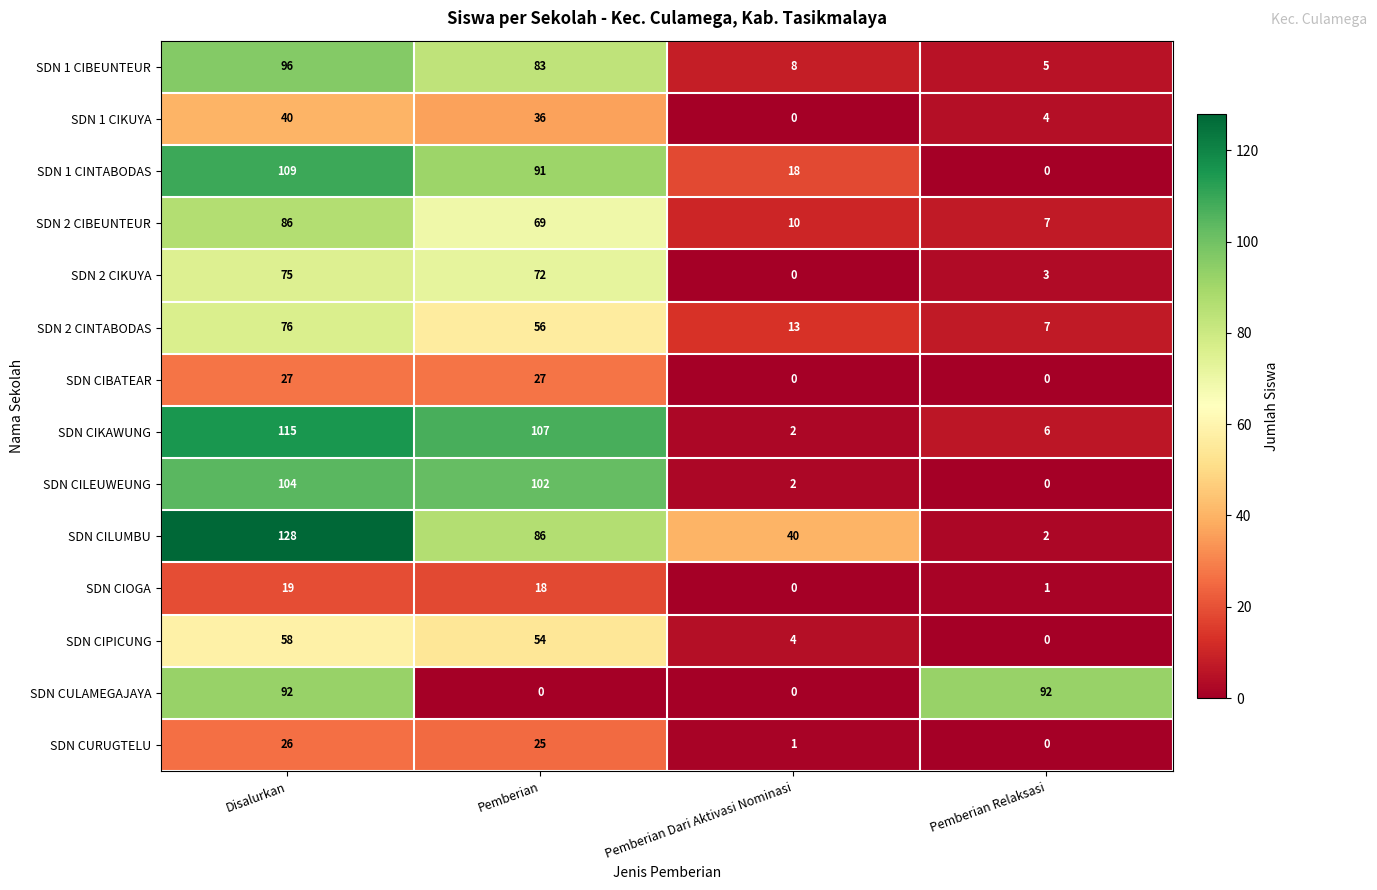

What is the difference between the SDN CIPICUNG values at Disalurkan and Pemberian Dari Aktivasi Nominasi?

54